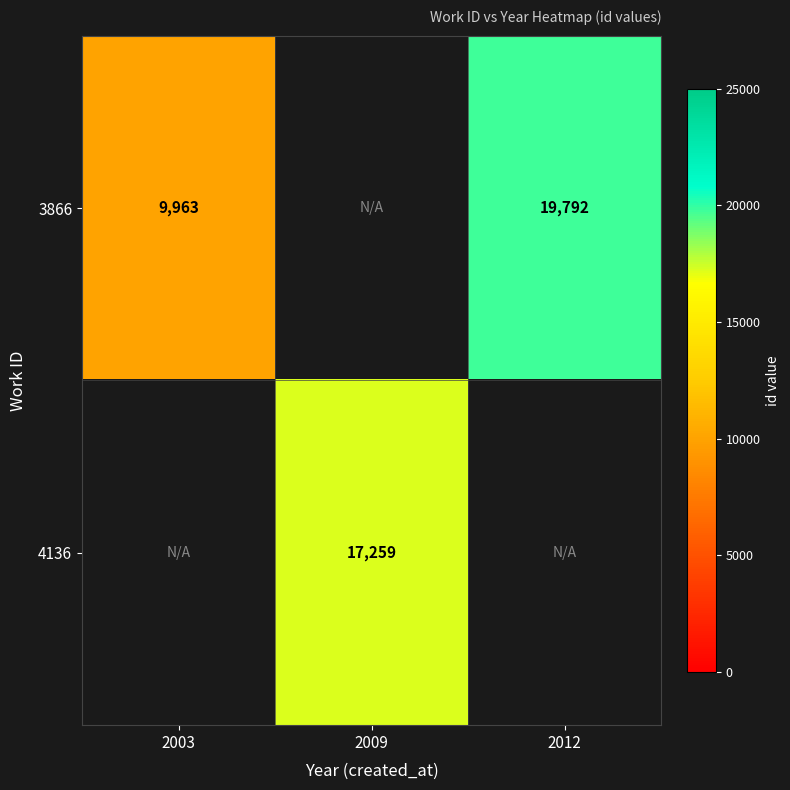

The value of 3866 at 2012 is 19792.0. True or false?

True